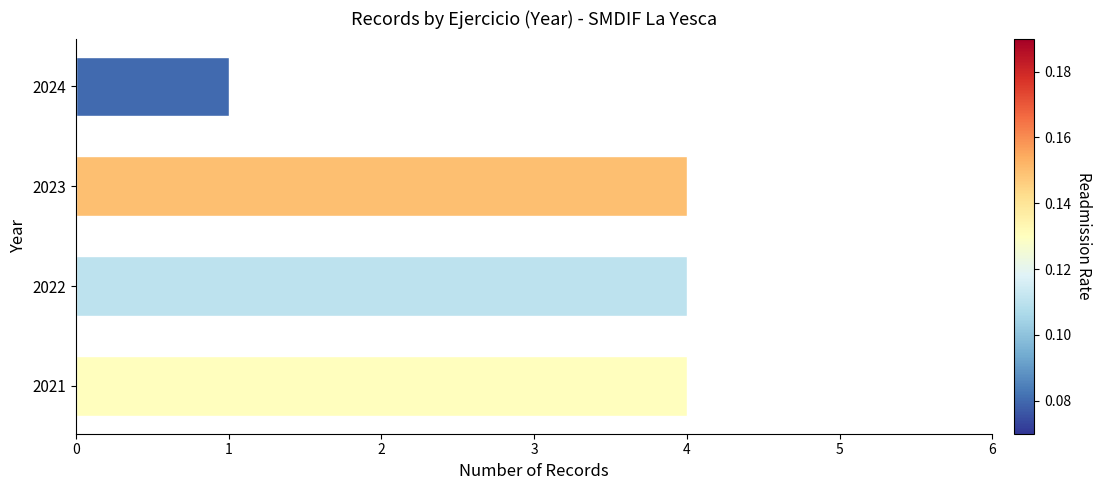

Where is the data nearest to the value 2?

2024